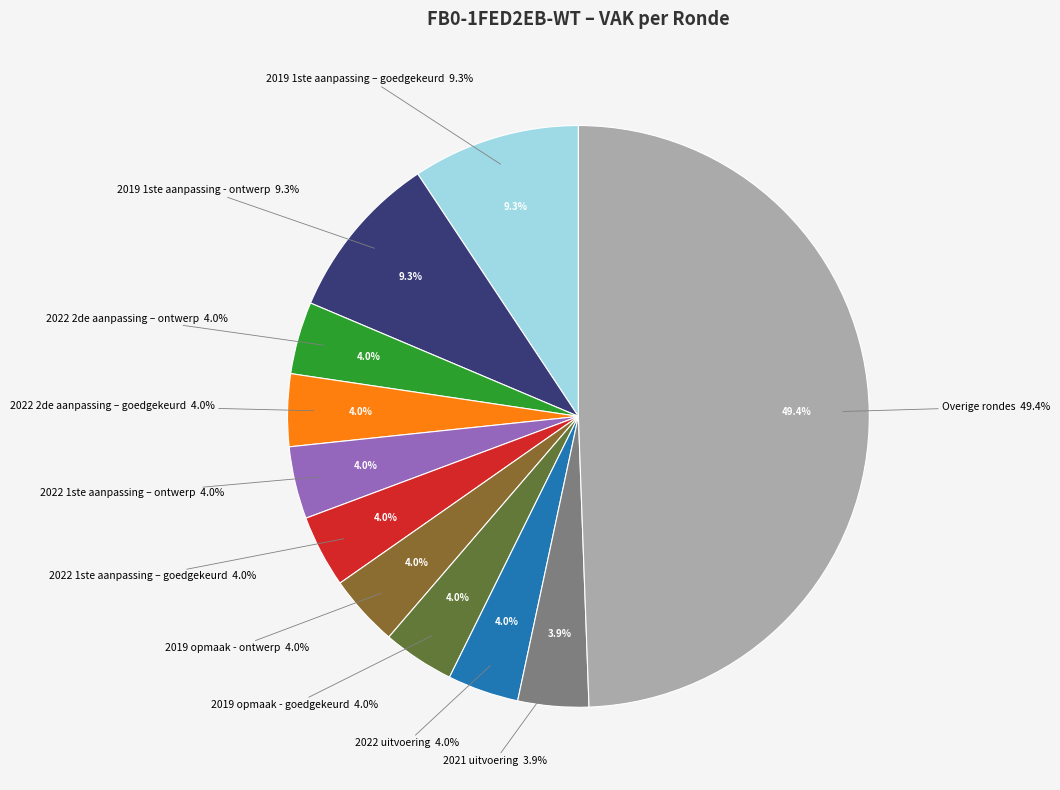

What percentage is the 2022 2de aanpassing – goedgekeurd slice, to the nearest percent?

4%